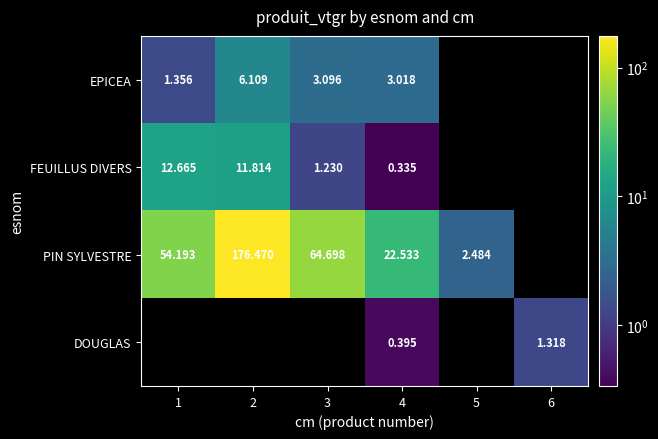

Between 2 and 3, which is larger?

2